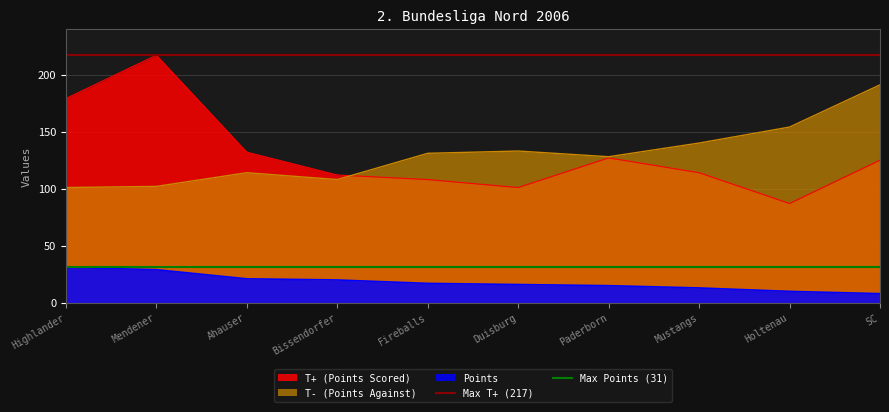

Is the value of T+ (Points Scored) at Duisburg greater than the value of Points at Bissendorfer?

Yes